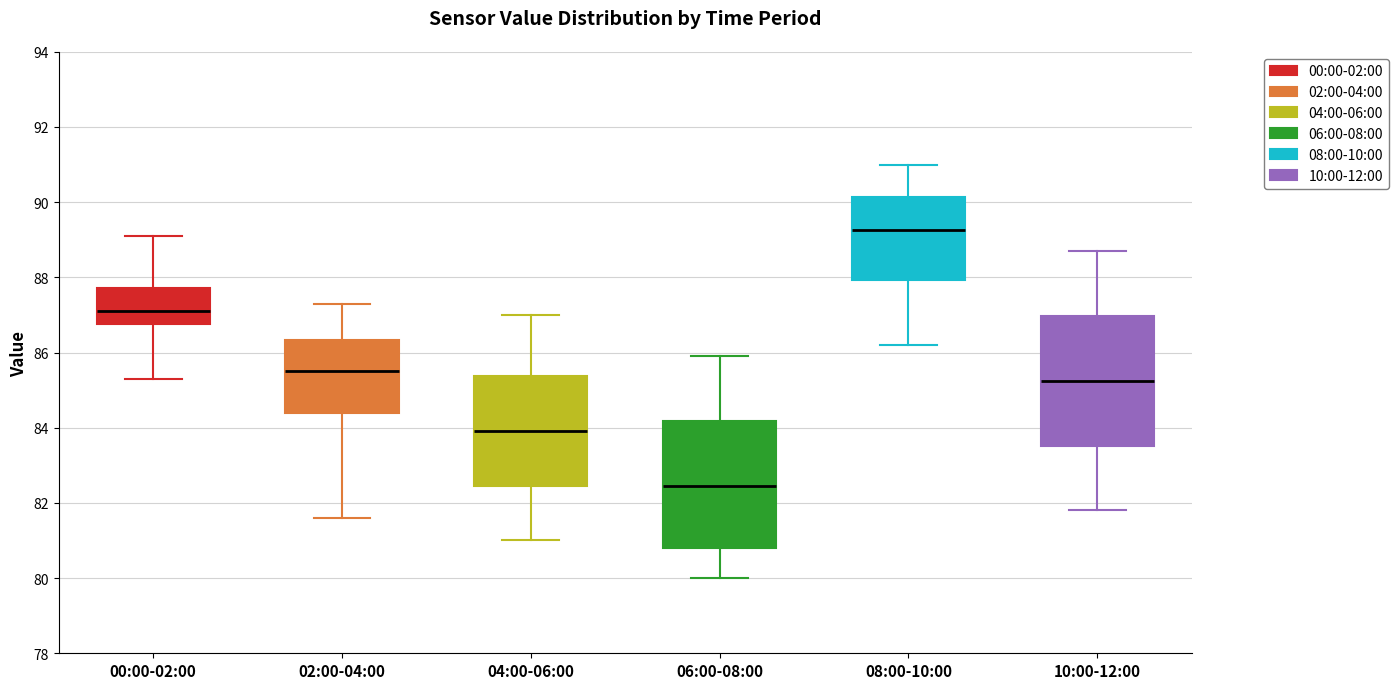

Reading left to right, read every box against the y-axis: the position of its median line, the range the box covers, and the ends of its whiskers. The values are not printed on the chart, so give them approximately, as read against the axis.

00:00-02:00: median 87.2, box 86.8 to 87.8, whiskers 85.4 to 89.2
02:00-04:00: median 85.6, box 84.4 to 86.4, whiskers 81.6 to 87.4
04:00-06:00: median 84.0, box 82.4 to 85.4, whiskers 81.0 to 87.0
06:00-08:00: median 82.4, box 80.8 to 84.2, whiskers 80.0 to 86.0
08:00-10:00: median 89.2, box 88.0 to 90.2, whiskers 86.2 to 91.0
10:00-12:00: median 85.2, box 83.6 to 87.0, whiskers 81.8 to 88.8